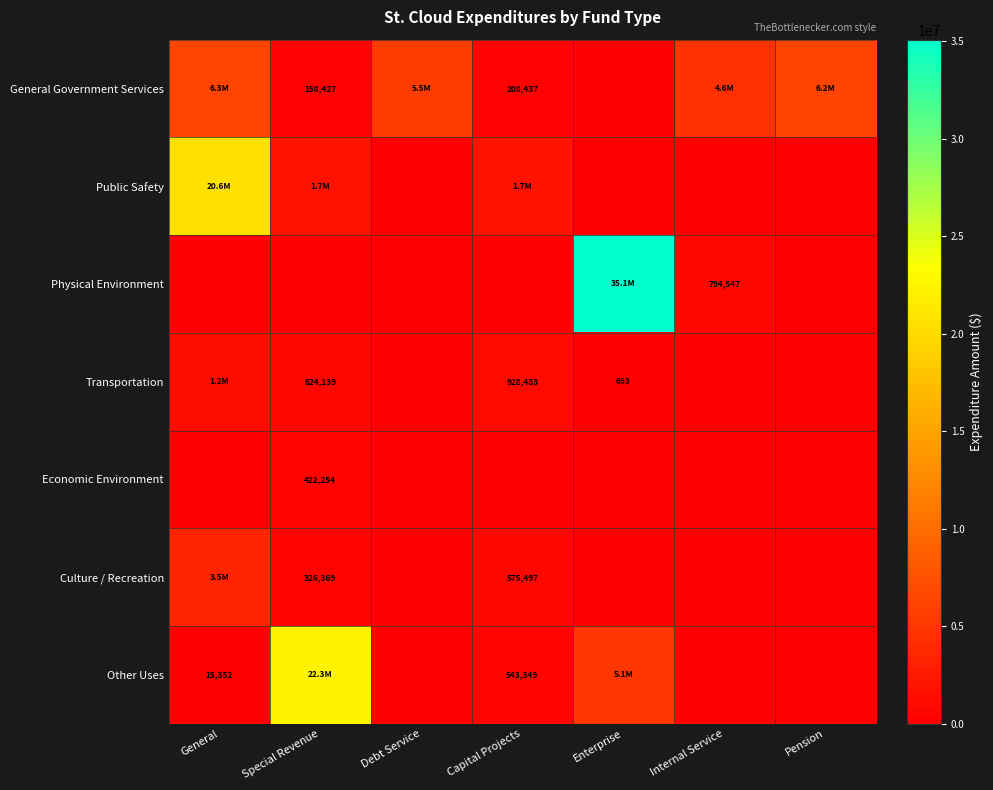

The Physical Environment series shows 1092643 at Internal Service. True or false?

False